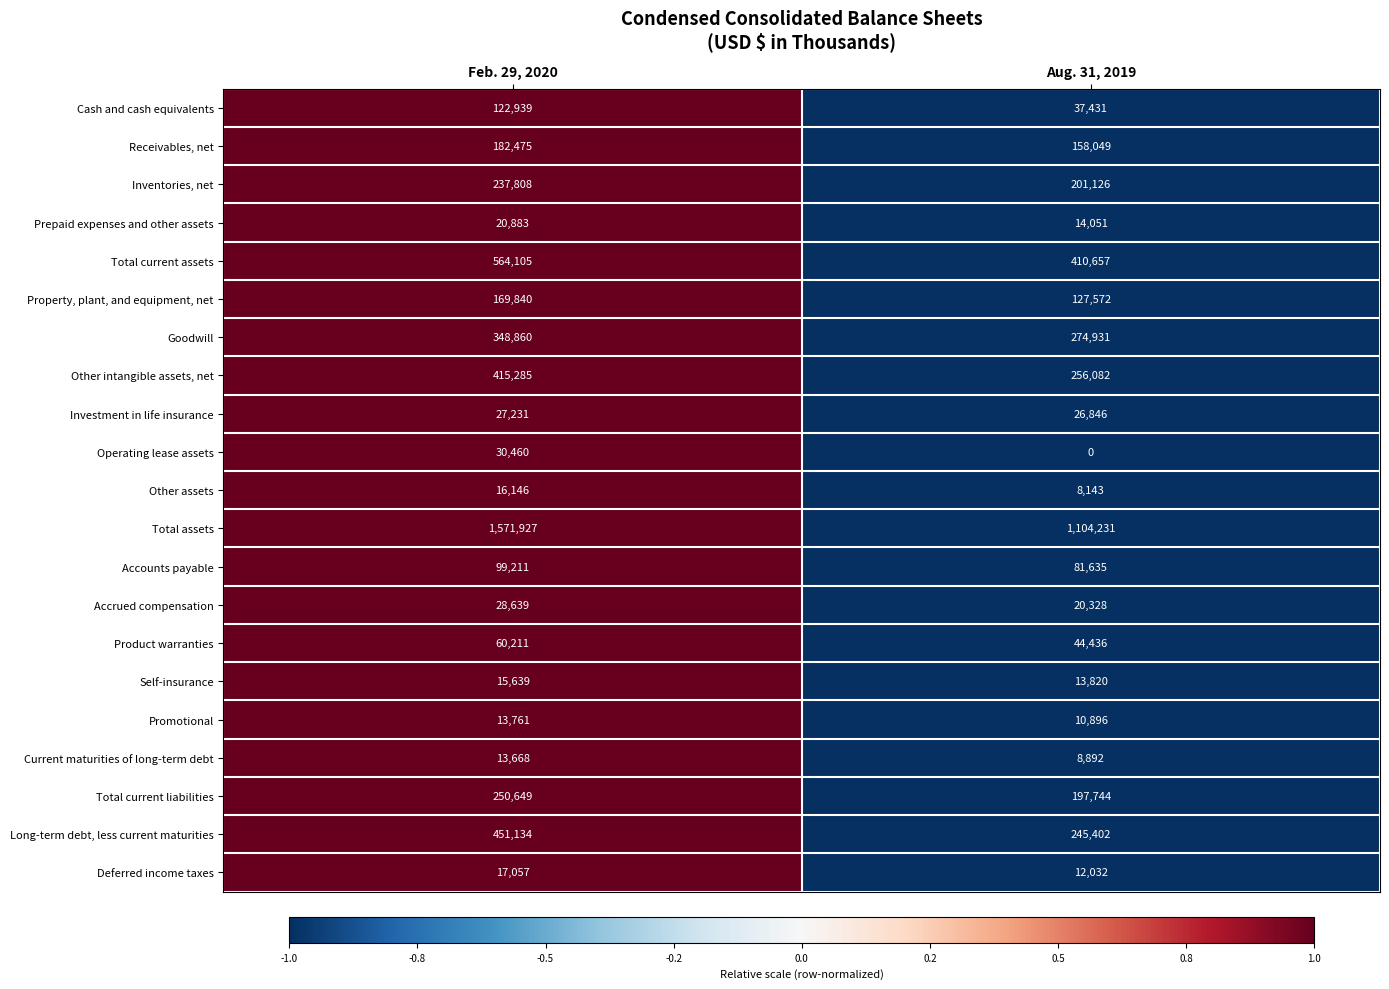

Count the number of categories in the chart.

2